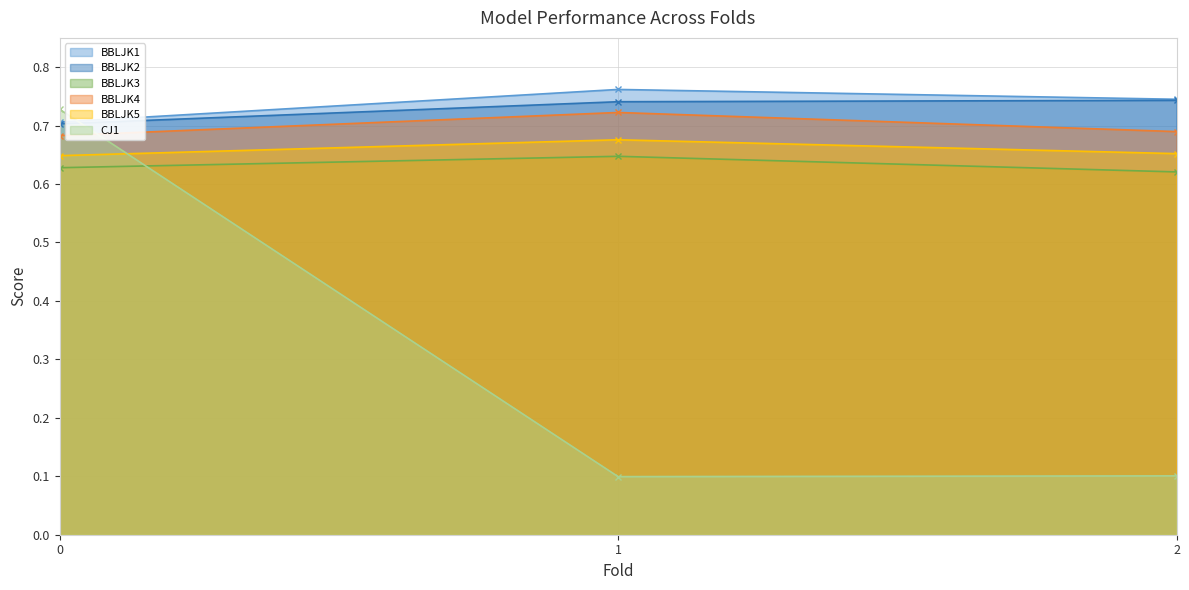

Reading left to right, what are all the values shown in this chart?

BBLJK1: 0.7	0.8	0.7
BBLJK2: 0.7	0.7	0.7
BBLJK3: 0.6	0.6	0.6
BBLJK4: 0.7	0.7	0.7
BBLJK5: 0.6	0.7	0.7
CJ1: 0.7	0.1	0.1